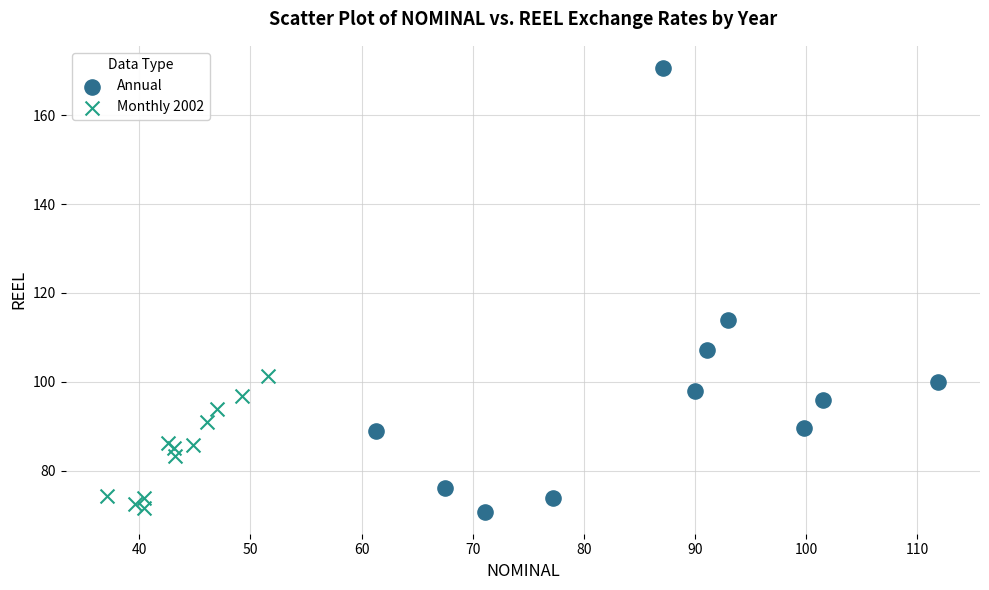

Which series contains the highest Y value?

Annual